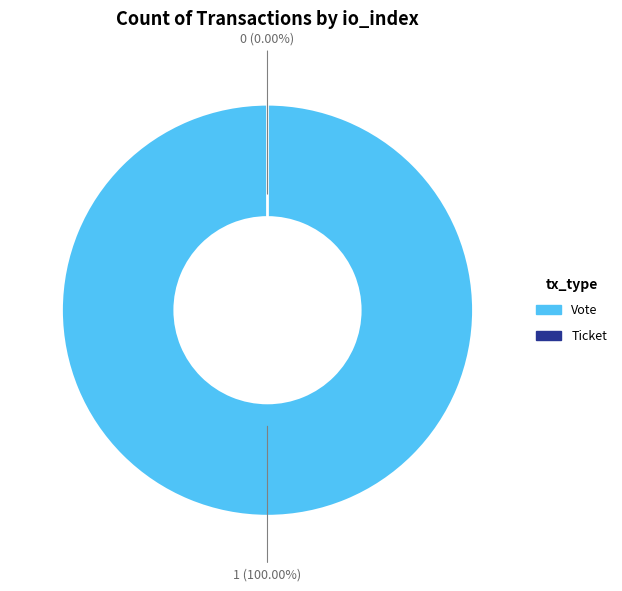

The Ticket (io_index=0) slice represents 6% of the pie. True or false?

False